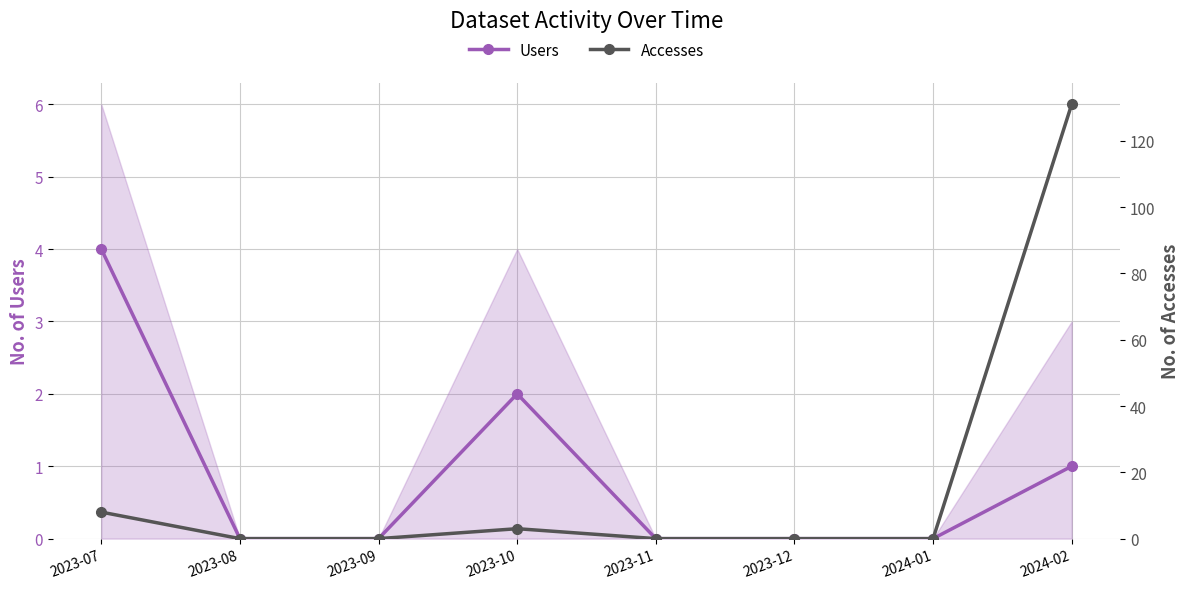

Which label corresponds to the largest value in the chart?

2024-02